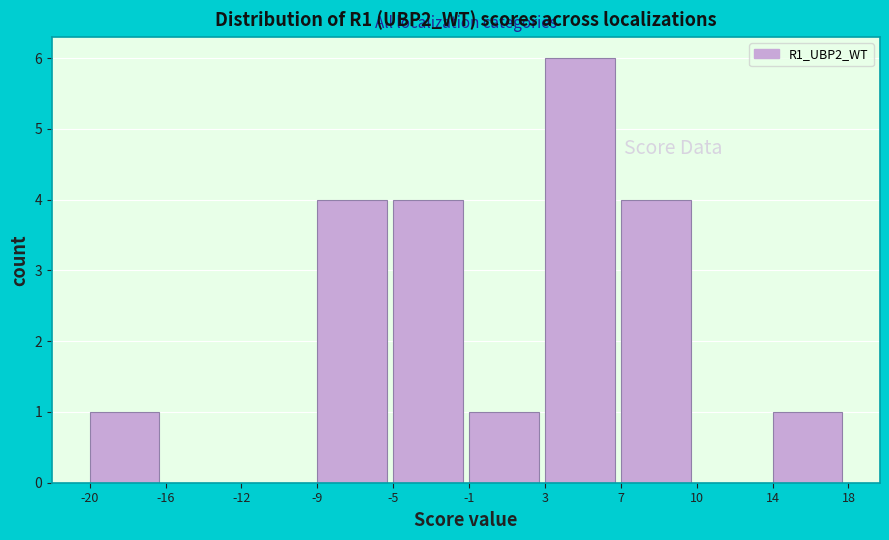

Reading left to right, what are all the values shown in this chart?

-20=1	-16=0	-12=0	-9=4	-5=4	-1=1	3=6	7=4	10=0	14=1